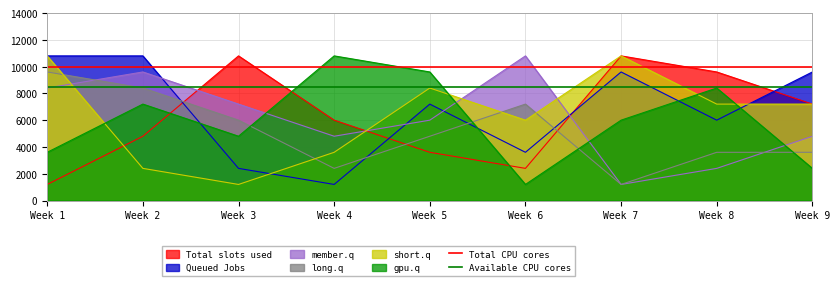

What is the average value of the Total CPU cores series?

10000